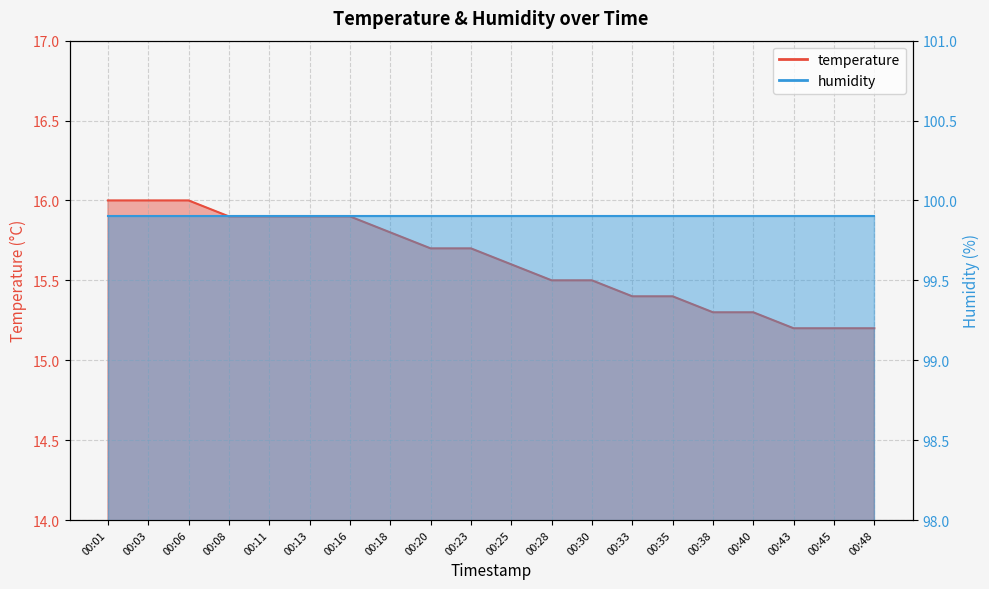

List the labels in order of value, smallest first.

00:43, 00:45, 00:48, 00:38, 00:40, 00:33, 00:35, 00:28, 00:30, 00:25, 00:20, 00:23, 00:18, 00:08, 00:11, 00:13, 00:16, 00:01, 00:03, 00:06